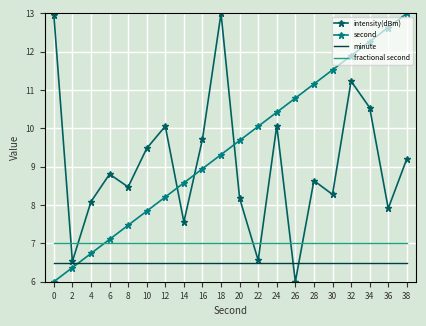

What is the approximate value of second at 12?

8.2